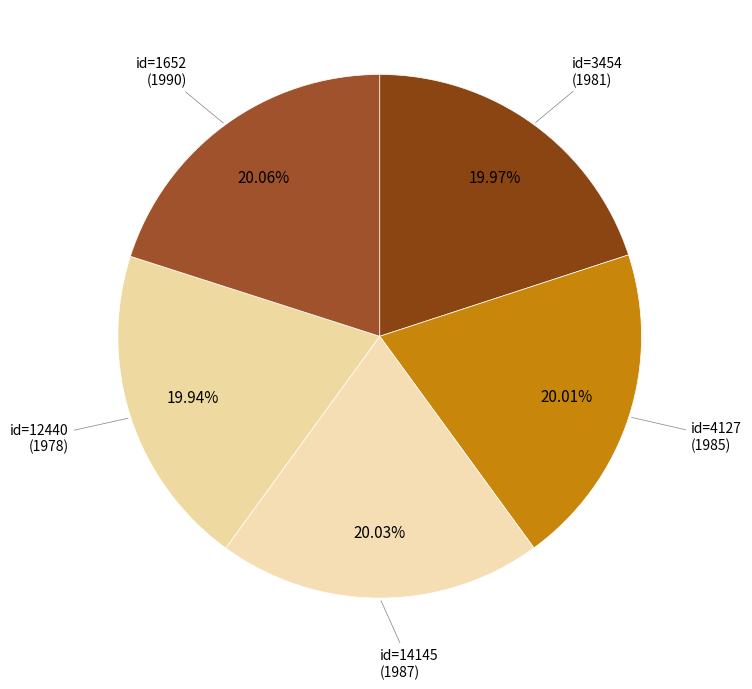

Do id=12440 (1978) and id=14145 (1987) together represent more than half of the pie?

No